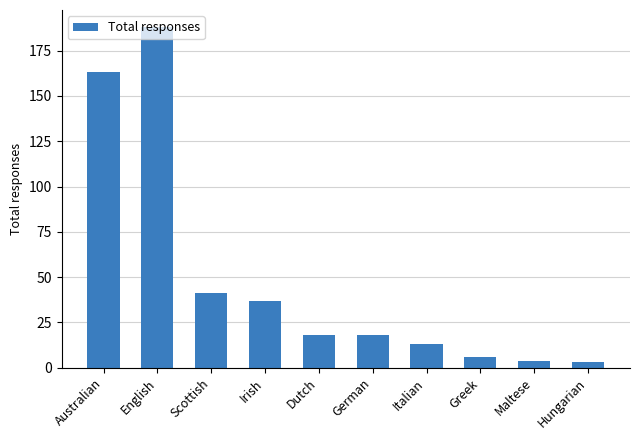

What is the difference between the values at Hungarian and Scottish?

38